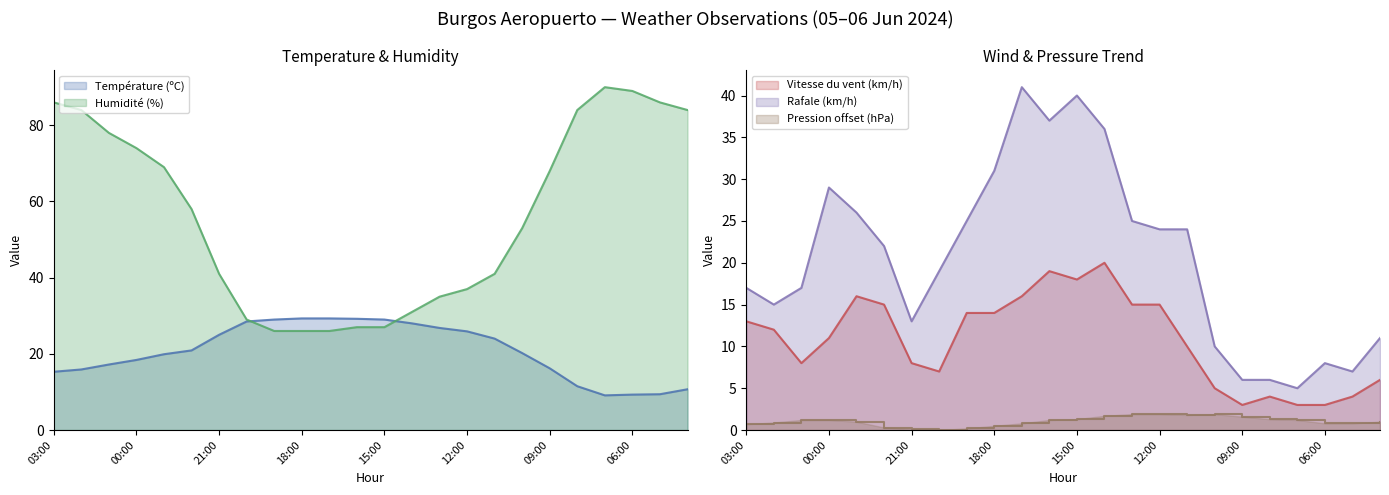

At how many categories does at least one series exceed 65?

11